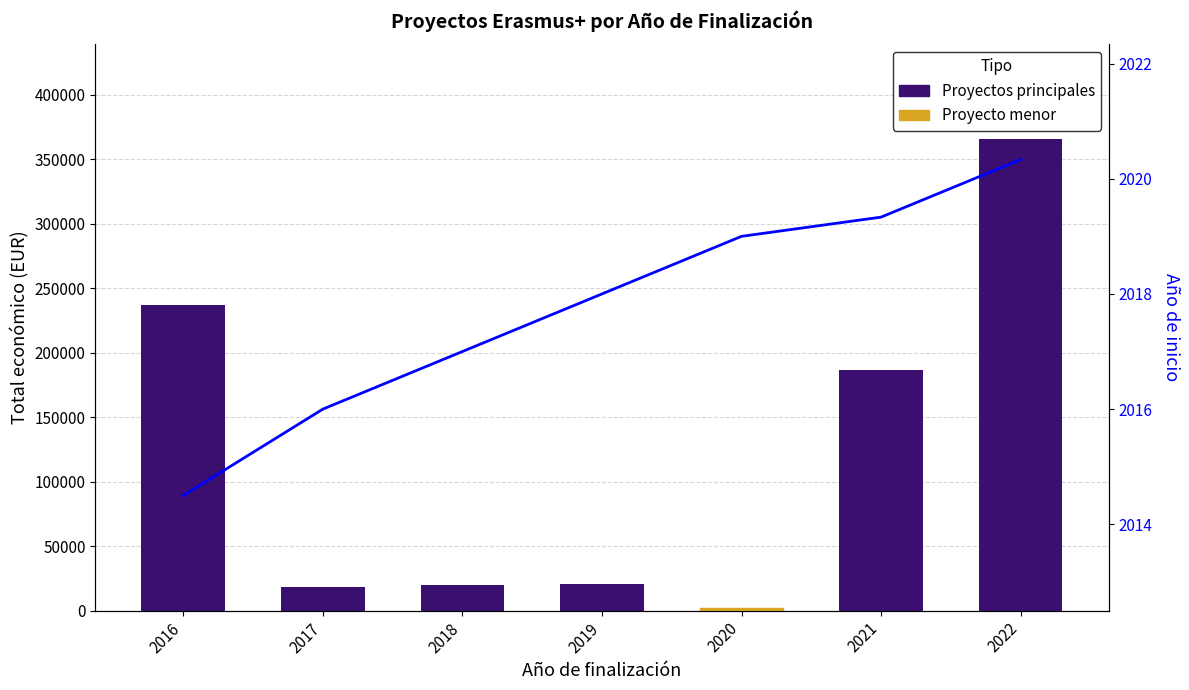

What is the value of the Año de inicio (avg) bar at the 6th from the left?

2019.3